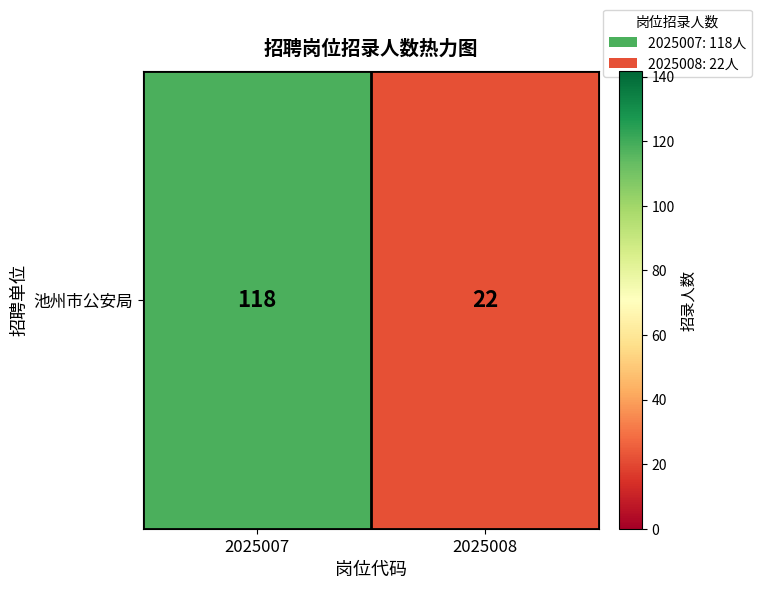

List the labels in order of value, smallest first.

2025008, 2025007